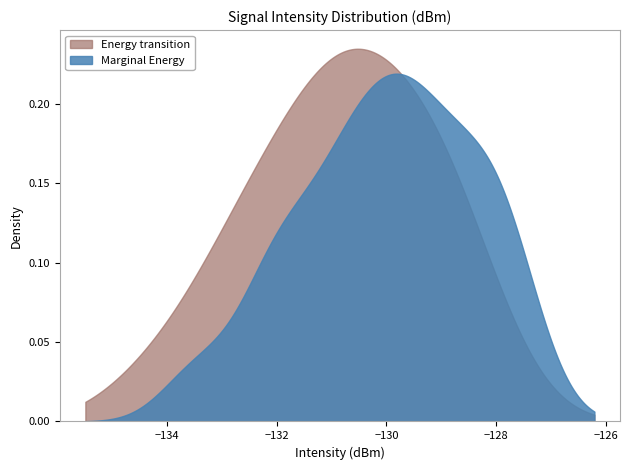

Which series has the largest total across all categories?

Energy transition